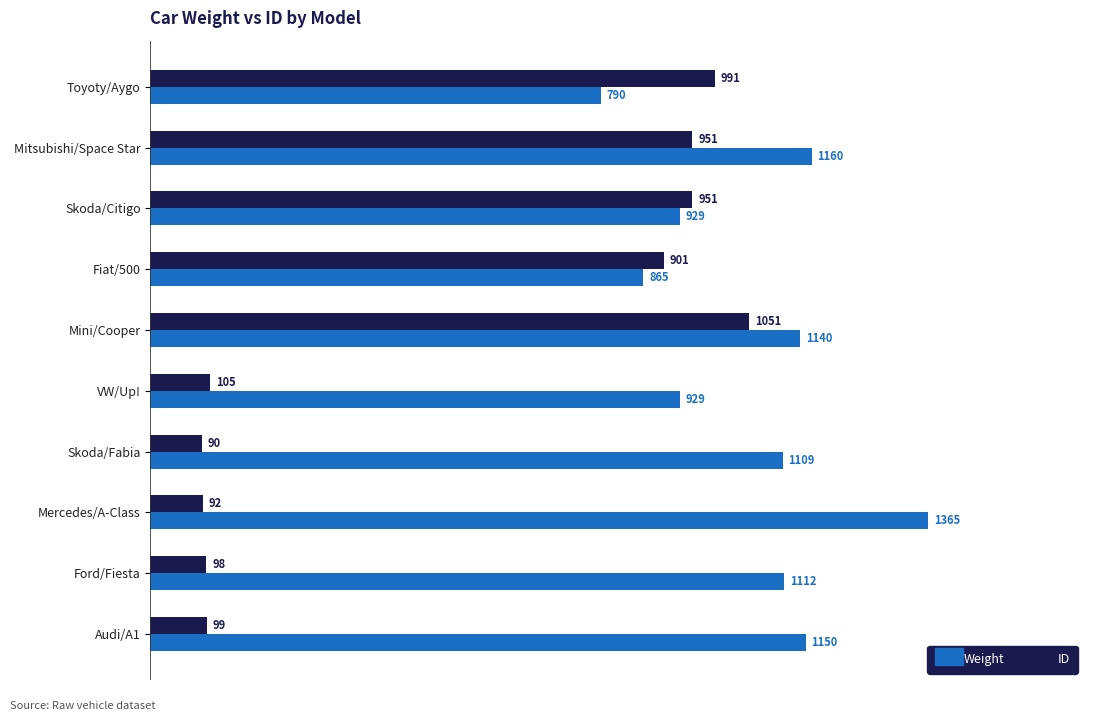

What is the approximate value of Weight at Mini/Cooper, to the nearest 100?

1100